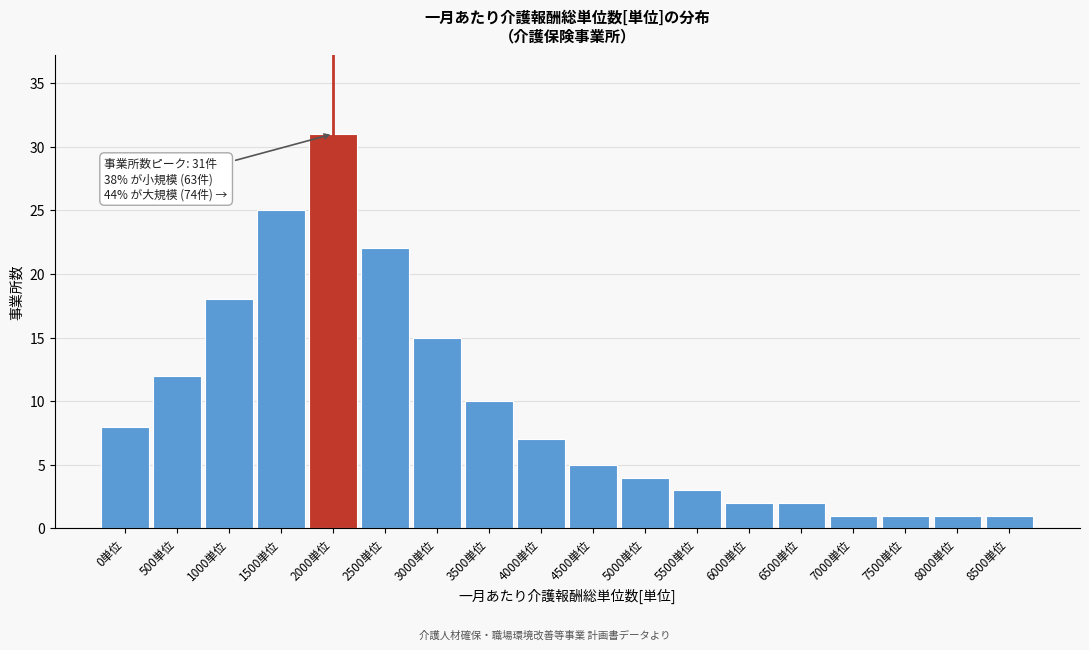

Reading left to right, extract all data points from this chart.

0単位=8	500単位=12	1000単位=18	1500単位=25	2000単位=31	2500単位=22	3000単位=15	3500単位=10	4000単位=7	4500単位=5	5000単位=4	5500単位=3	6000単位=2	6500単位=2	7000単位=1	7500単位=1	8000単位=1	8500単位=1